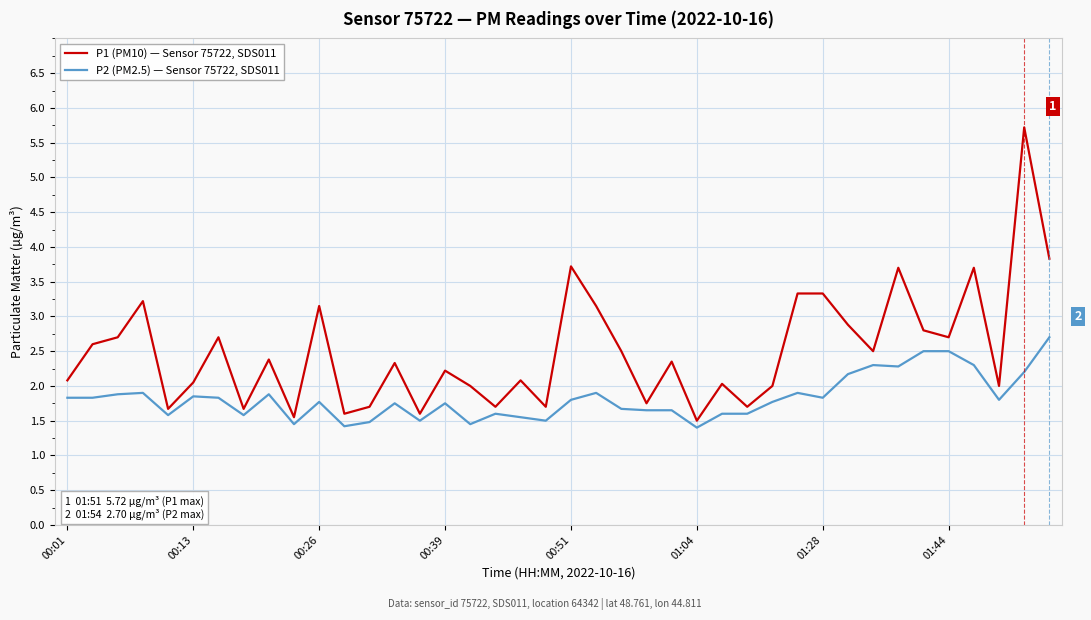

Rank the series by their average value, from lowest to highest.

P2 (PM2.5) — Sensor 75722, SDS011, P1 (PM10) — Sensor 75722, SDS011